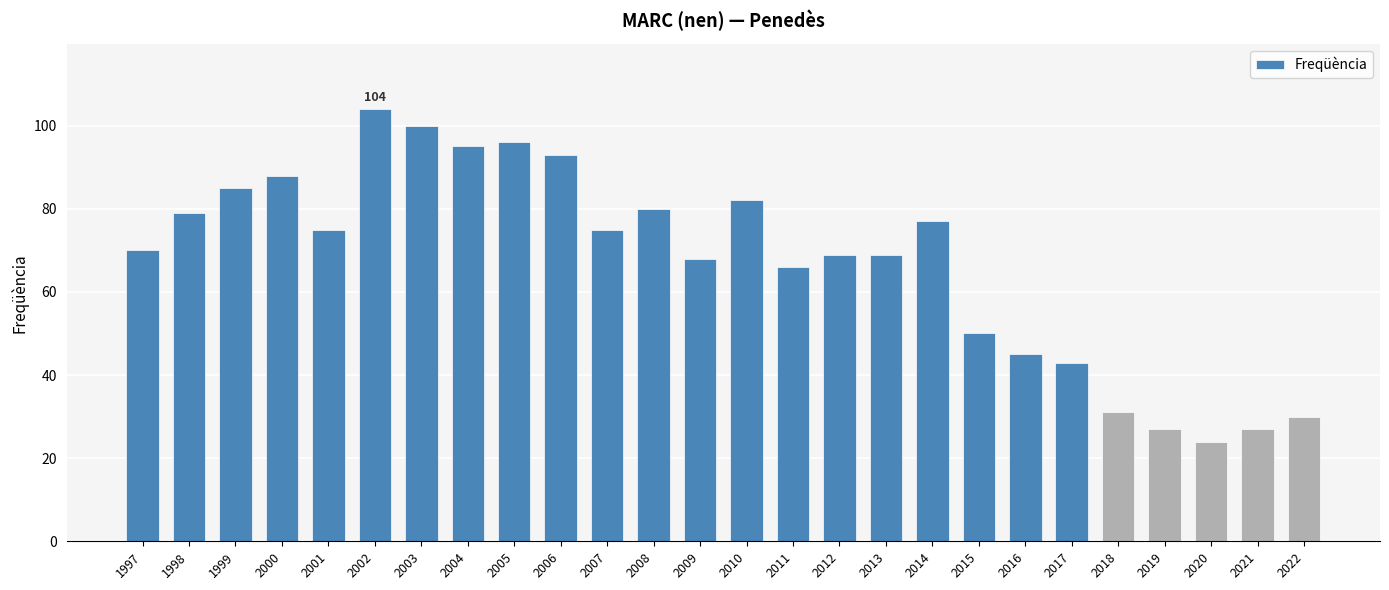

Reading right to left, list all the values displayed in this chart.

2022=30	2021=27	2020=24	2019=27	2018=31	2017=43	2016=45	2015=50	2014=77	2013=69	2012=69	2011=66	2010=82	2009=68	2008=80	2007=75	2006=93	2005=96	2004=95	2003=100	2002=104	2001=75	2000=88	1999=85	1998=79	1997=70